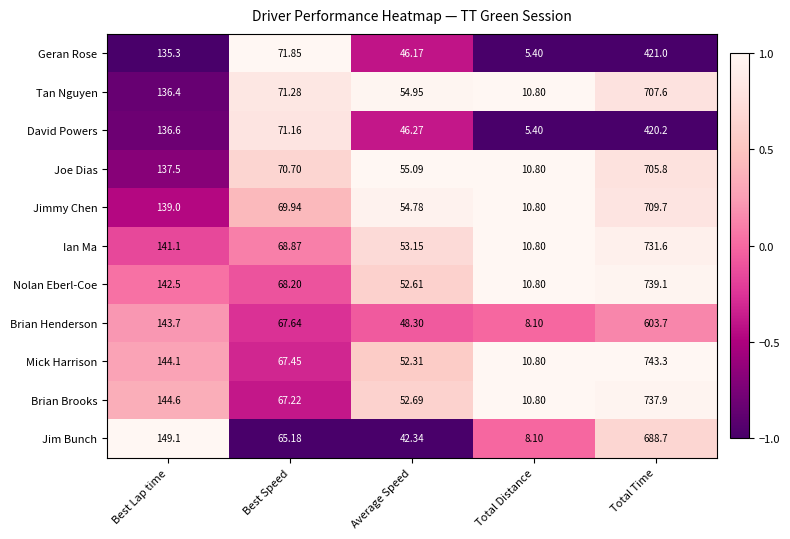

Which series has the largest range (max minus min)?

Mick Harrison